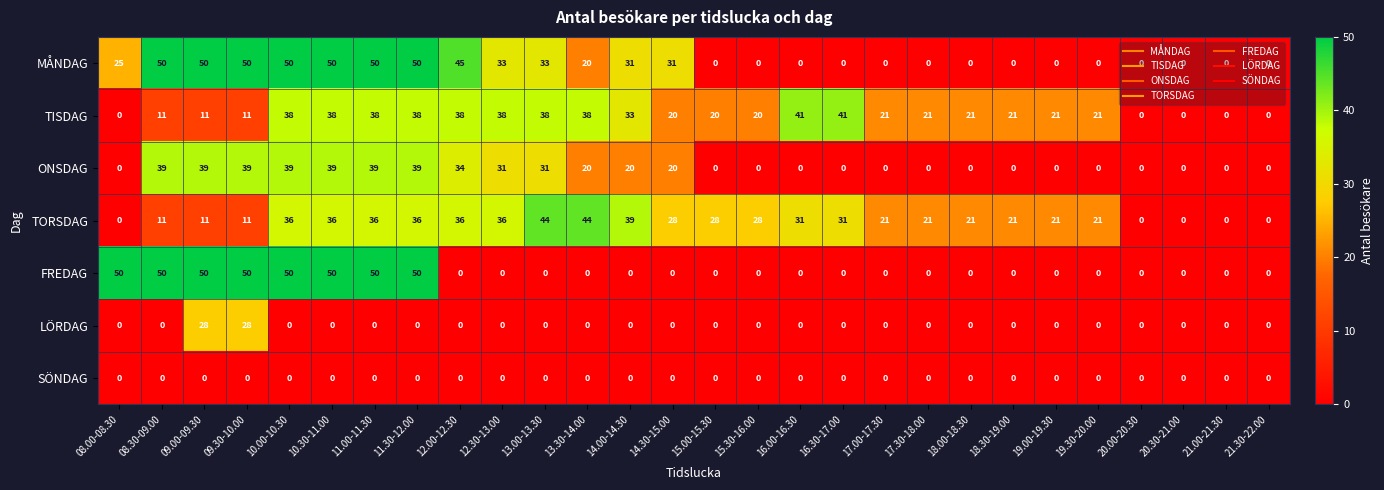

What is the spread (max minus min) of values at 12.00-12.30?

45